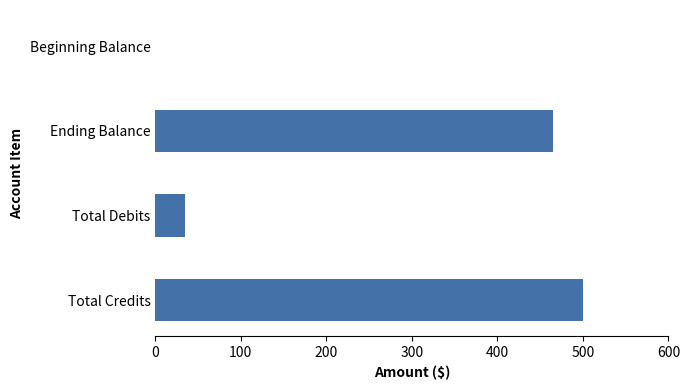

What is the maximum value shown in the chart?

500